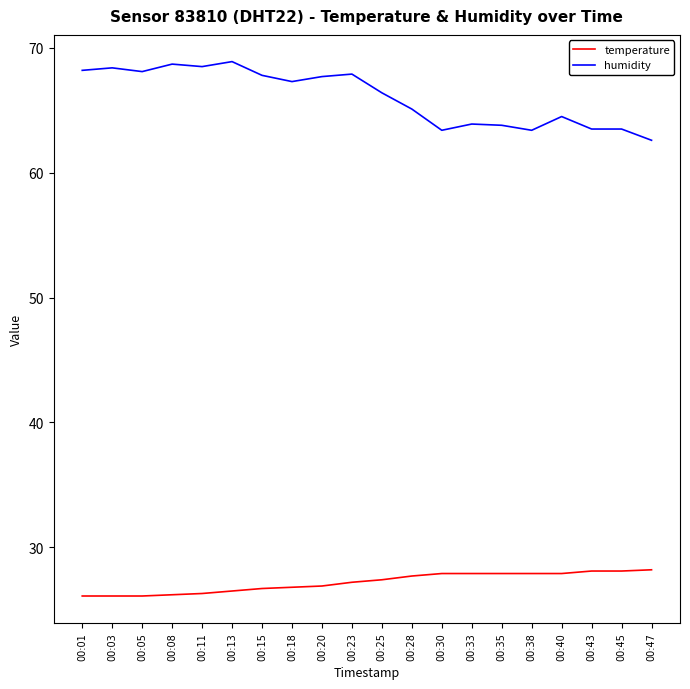

True or false: humidity and temperature cross at least once.

False